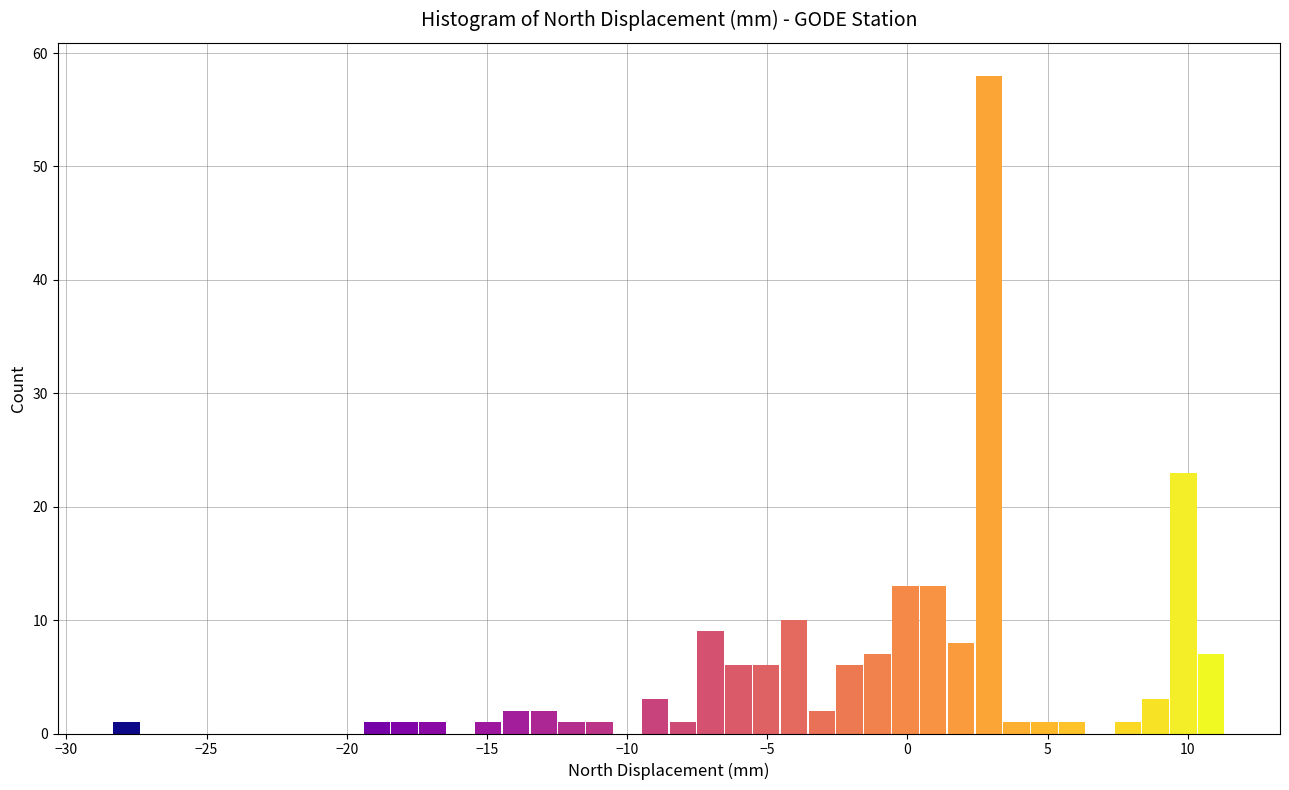

Around what value on the x-axis is the tallest bar? Give the approximate position of its centre, as read against the axis.

3.0